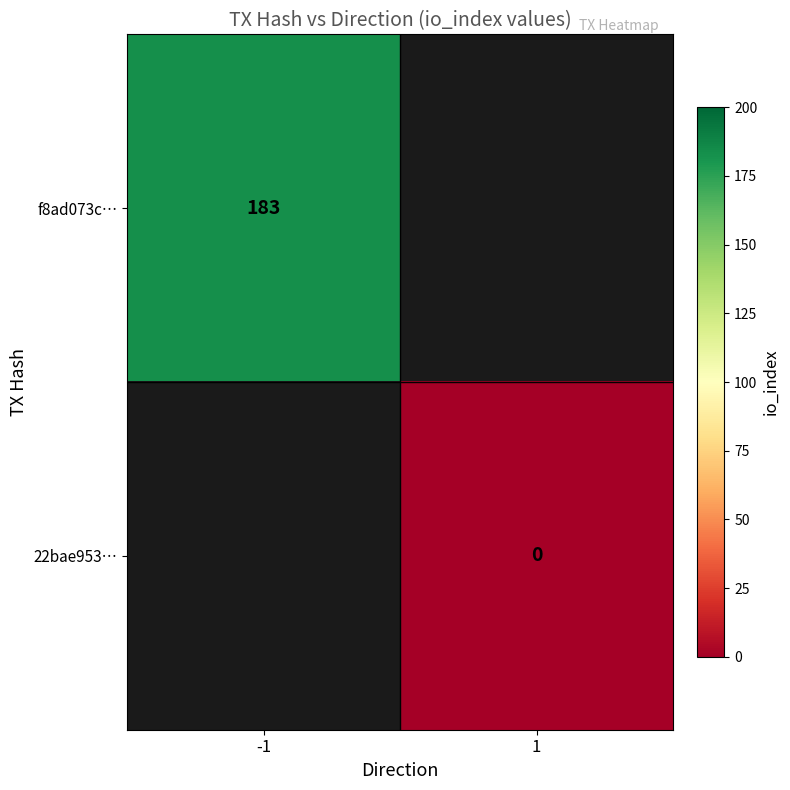

The f8ad073c… series shows 183 at -1. True or false?

True